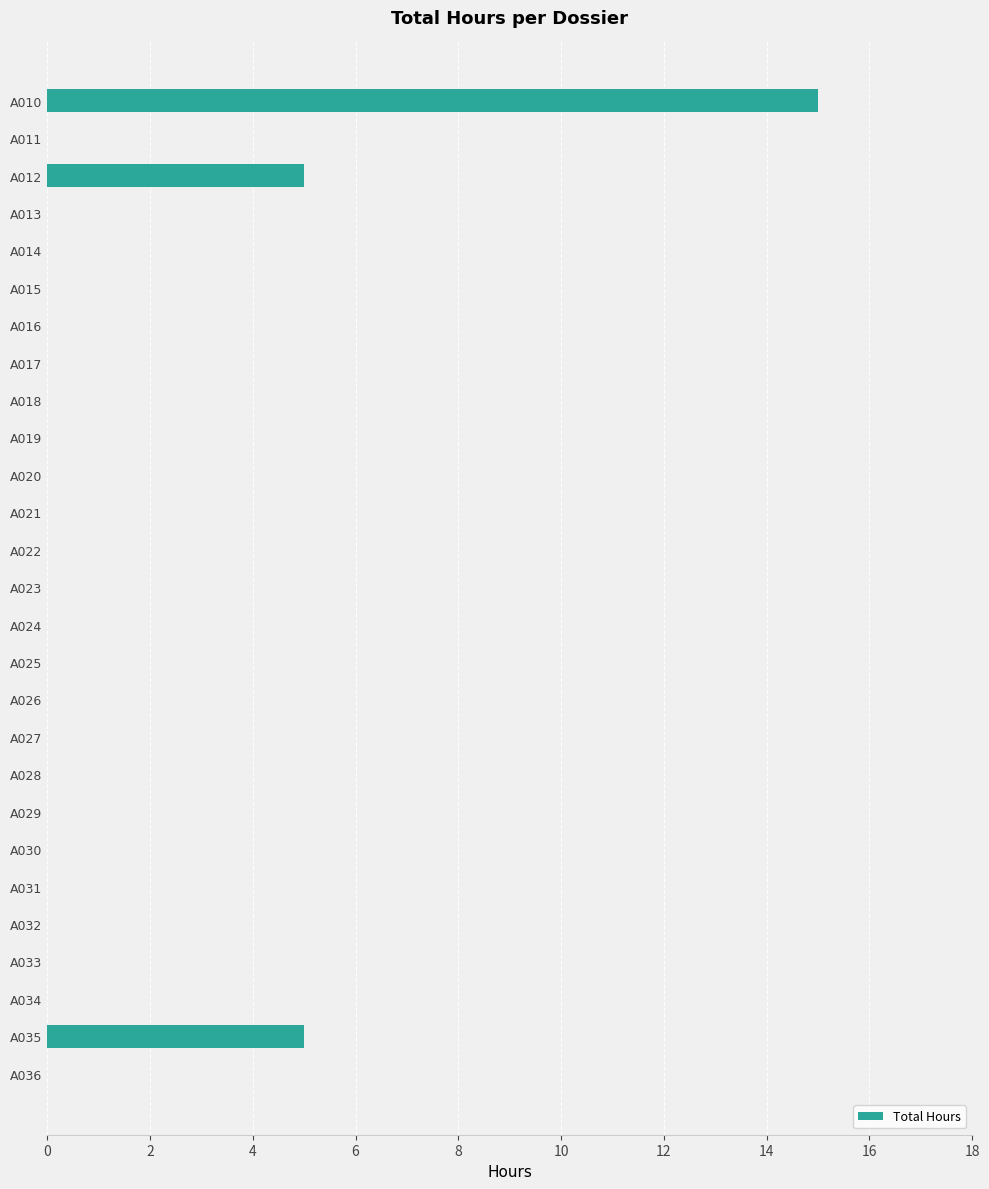

At which category does the chart reach its peak across all series?

A010